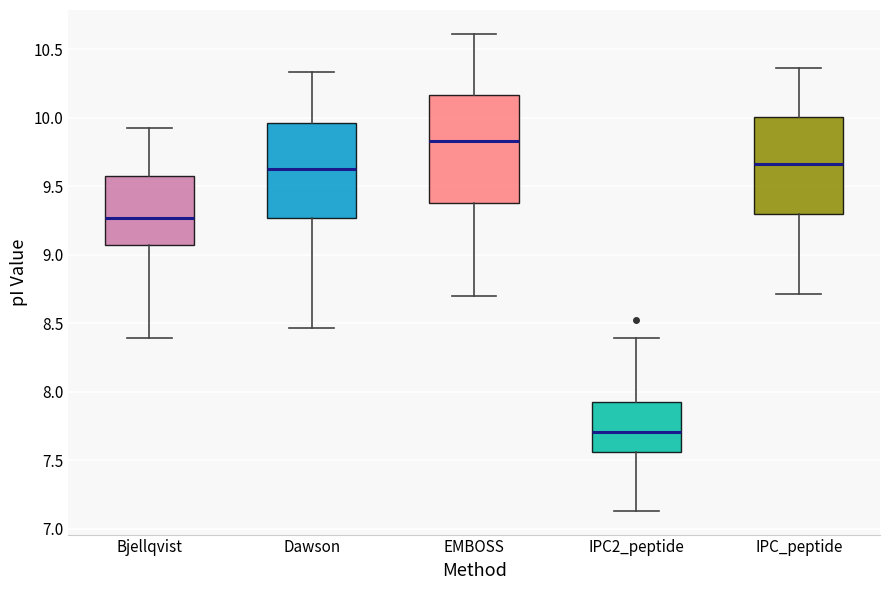

Where is the upper edge of the box for Dawson on the y-axis? The values are not printed on the chart, so give them approximately, as read against the axis.

9.95